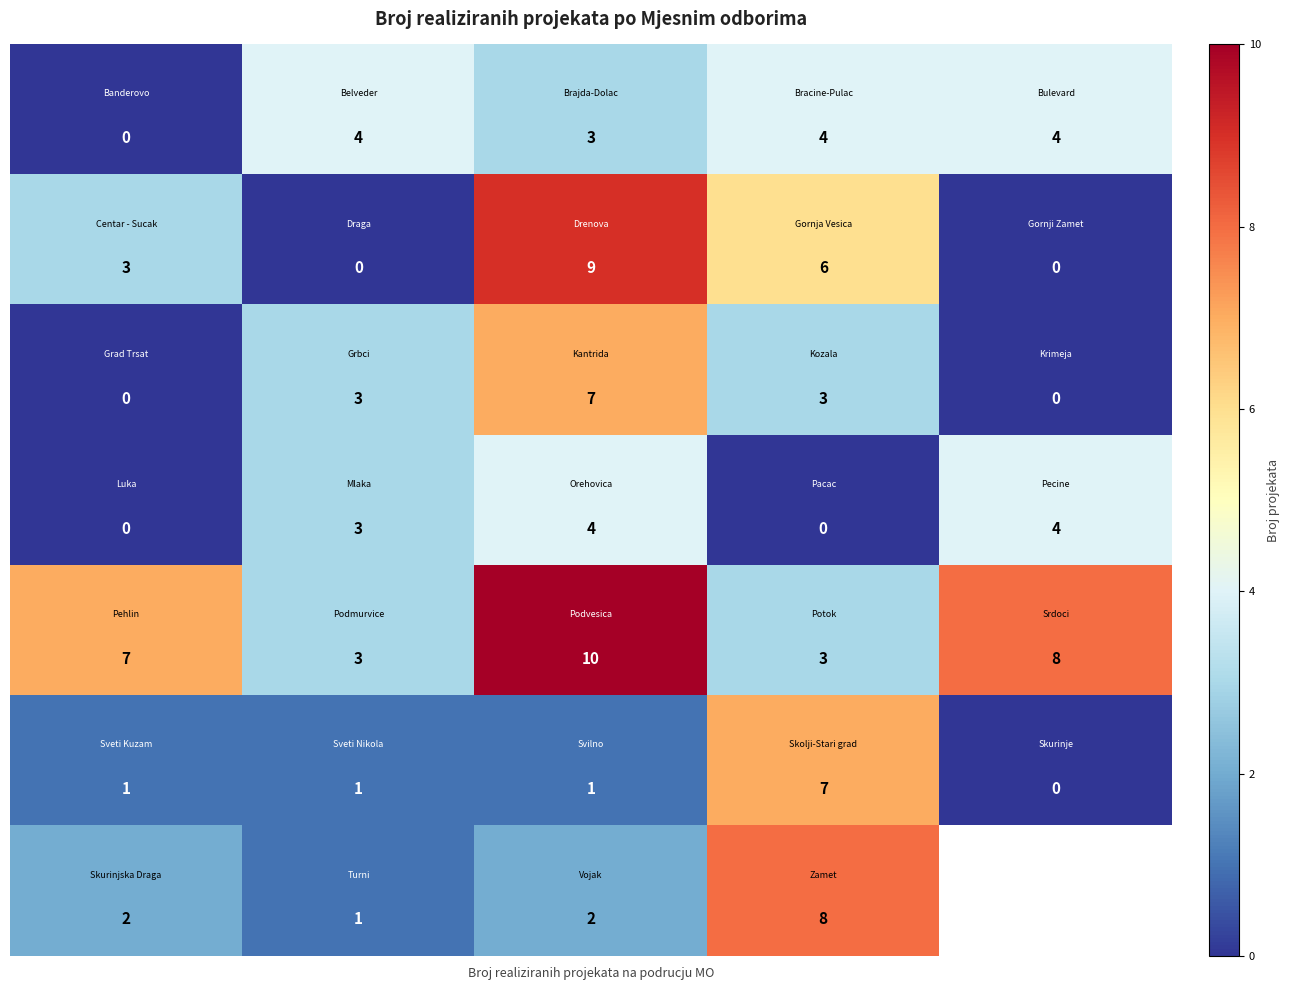

What is the total value across all series at 3?

31.0